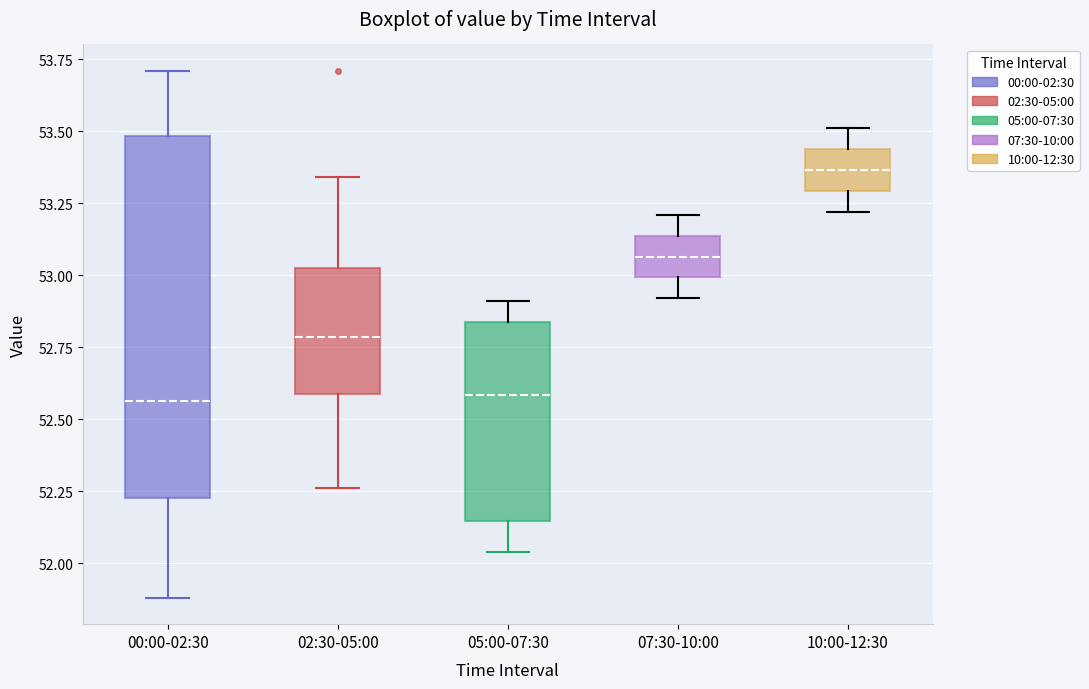

Reading left to right, transcribe this box plot: for each box, give where its median line is, the range the box spans, and where its two whiskers end, as read against the y-axis. The values are not printed on the chart, so give them approximately, as read against the axis.

00:00-02:30: median 52.55, box 52.25 to 53.50, whiskers 51.90 to 53.70
02:30-05:00: median 52.80, box 52.60 to 53.05, whiskers 52.25 to 53.35
05:00-07:30: median 52.60, box 52.15 to 52.85, whiskers 52.05 to 52.90
07:30-10:00: median 53.05, box 53.00 to 53.15, whiskers 52.90 to 53.20
10:00-12:30: median 53.35, box 53.30 to 53.45, whiskers 53.20 to 53.50